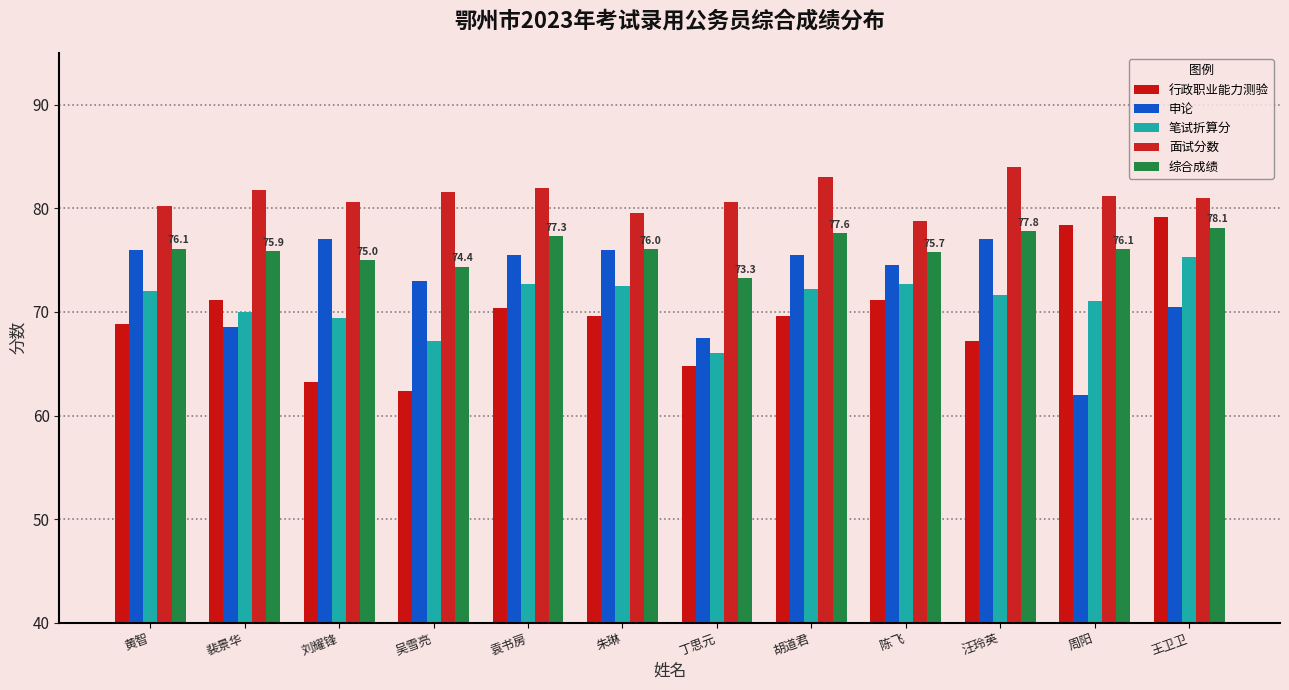

True or false: 面试分数 has a value of 41.4 at 刘耀锋.

False